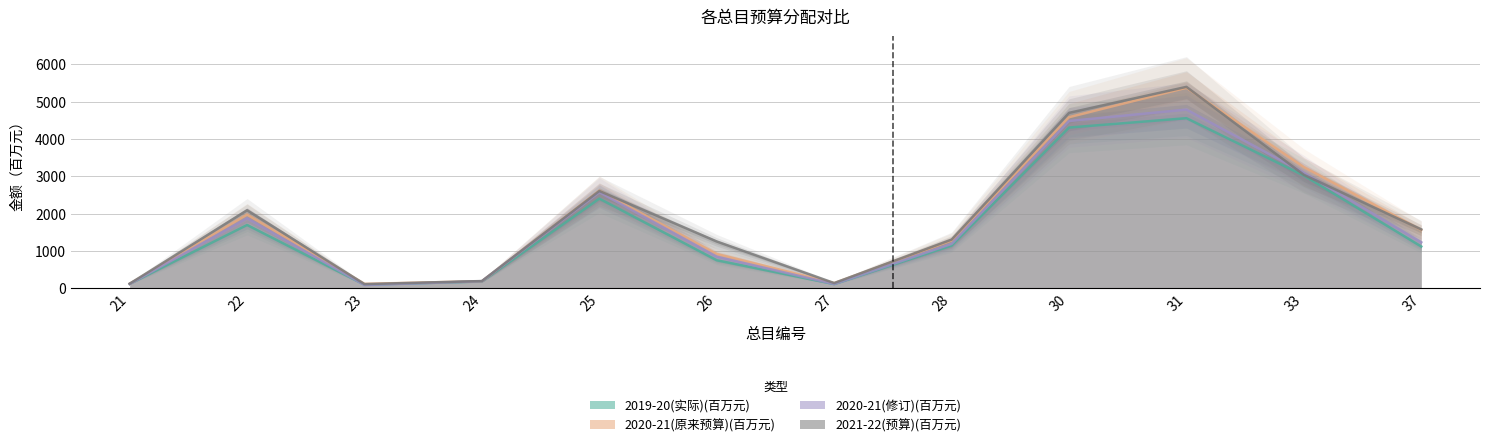

What is the lowest value of the 2020-21(修订)(百万元) series?

89.5